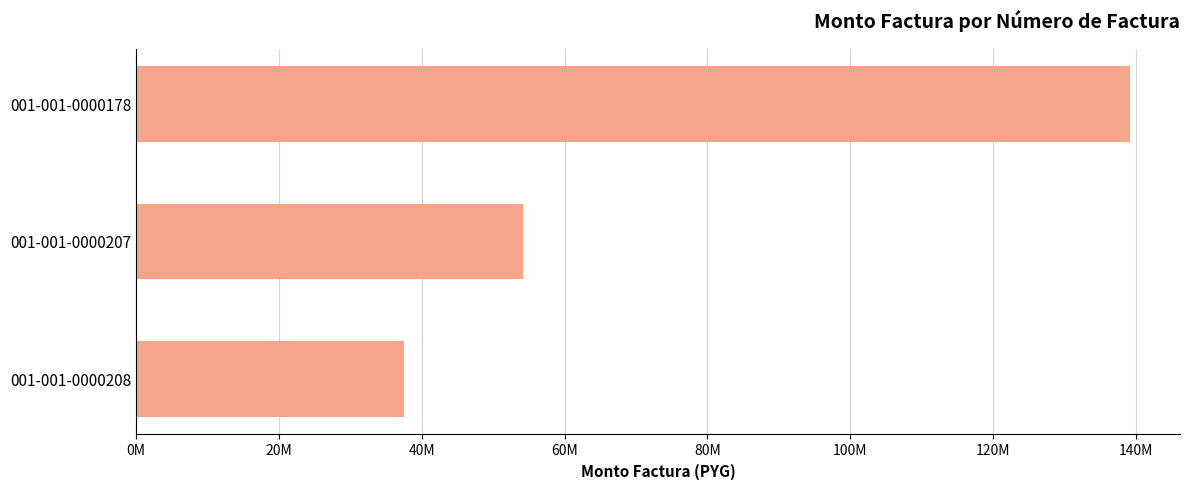

Rank the categories by value from highest to lowest.

001-001-0000178, 001-001-0000207, 001-001-0000208